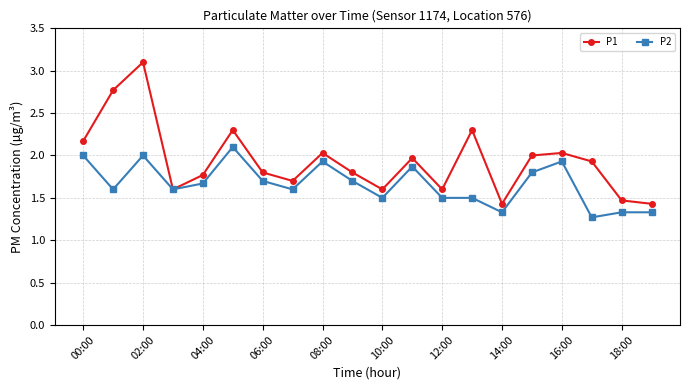

How many categories are shown in the chart?

20